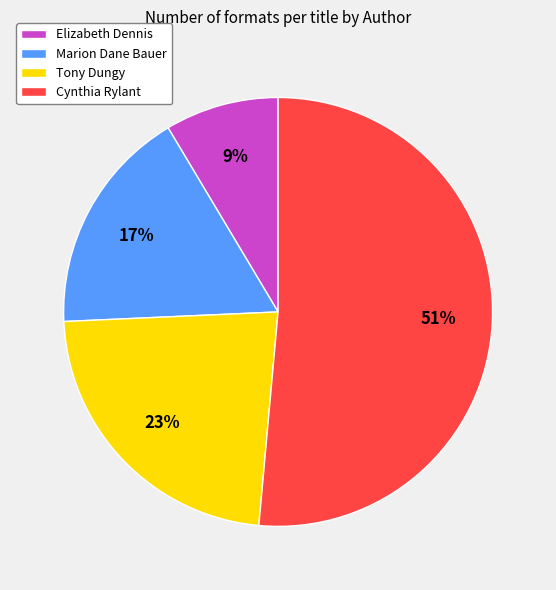

Is it true that Tony Dungy is 23% of the pie?

True